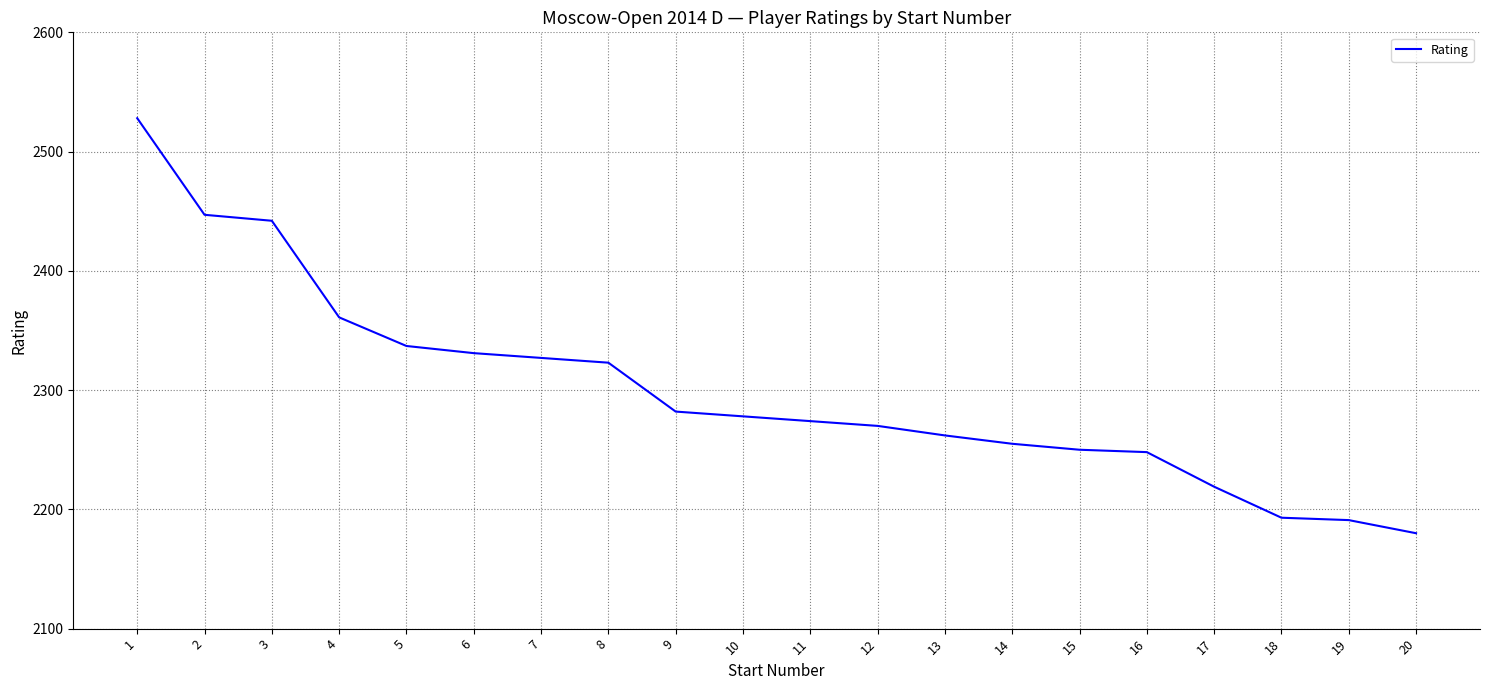

Reading left to right, what are all the values shown in this chart?

2528	2447	2442	2361	2337	2331	2327	2323	2282	2278	2274	2270	2262	2255	2250	2248	2219	2193	2191	2180